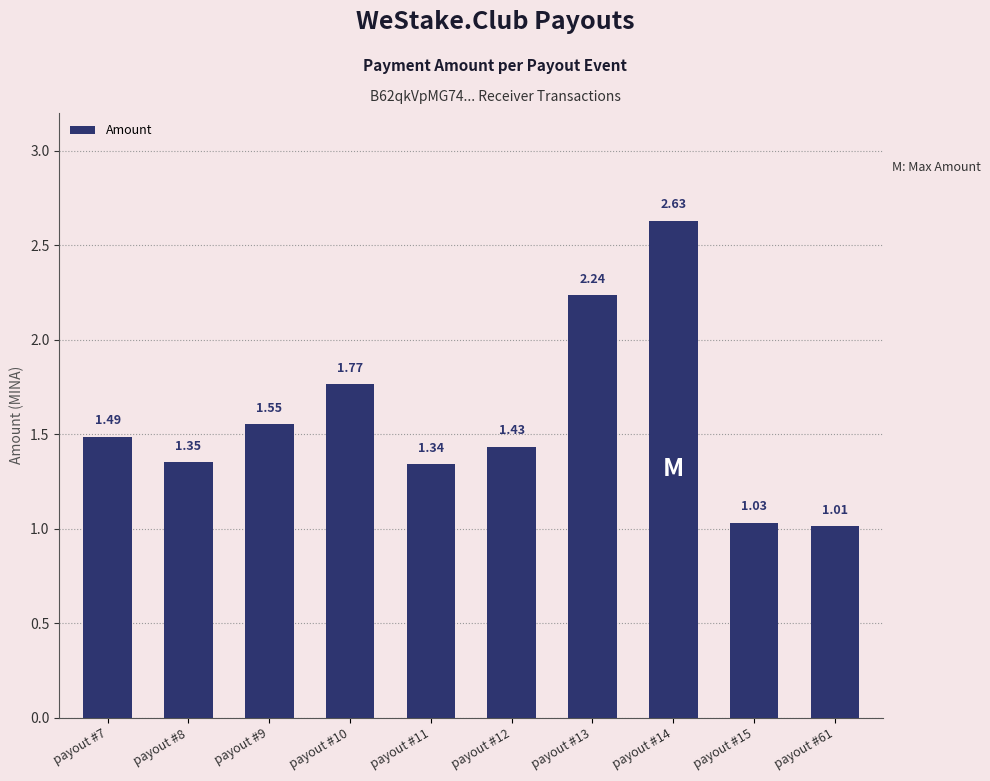

What is the change in value from payout #8 to payout #14?

+1.3